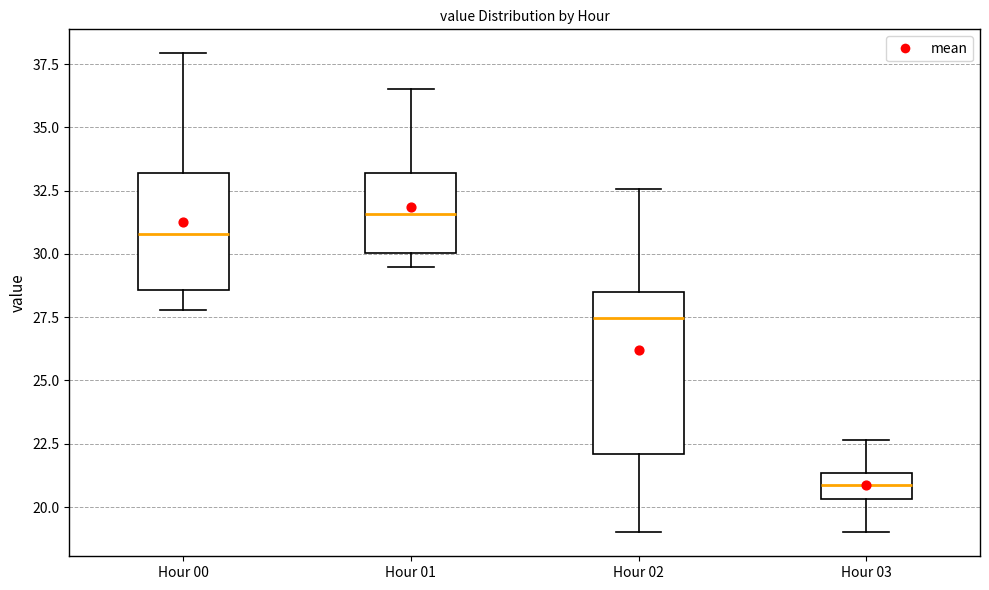

Reading left to right, transcribe this box plot: for each box, give where its median line is, the range the box spans, and where its two whiskers end, as read against the y-axis. The values are not printed on the chart, so give them approximately, as read against the axis.

Hour 00: median 31.0, box 28.5 to 33.0, whiskers 28.0 to 38.0
Hour 01: median 31.5, box 30.0 to 33.0, whiskers 29.5 to 36.5
Hour 02: median 27.5, box 22.0 to 28.5, whiskers 19.0 to 32.5
Hour 03: median 21.0, box 20.5 to 21.5, whiskers 19.0 to 22.5